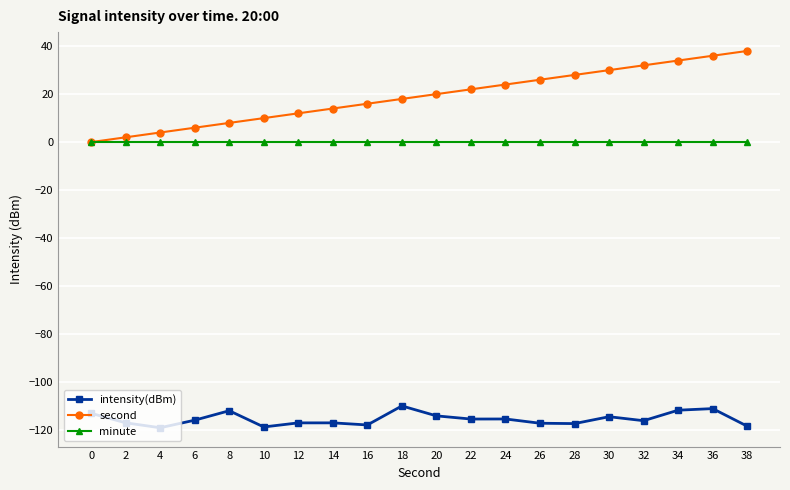

True or false: second and intensity(dBm) cross at least once.

False